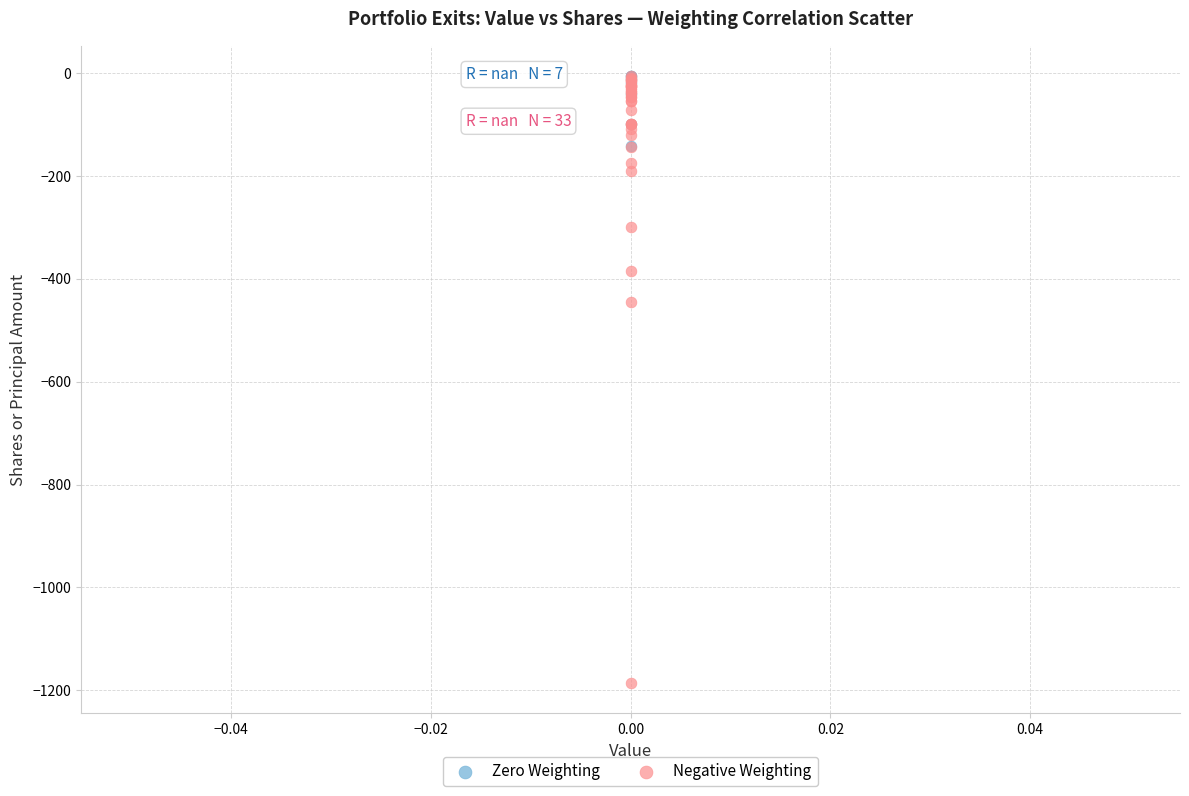

Which series has the largest Y range (max minus min)?

Negative Weighting